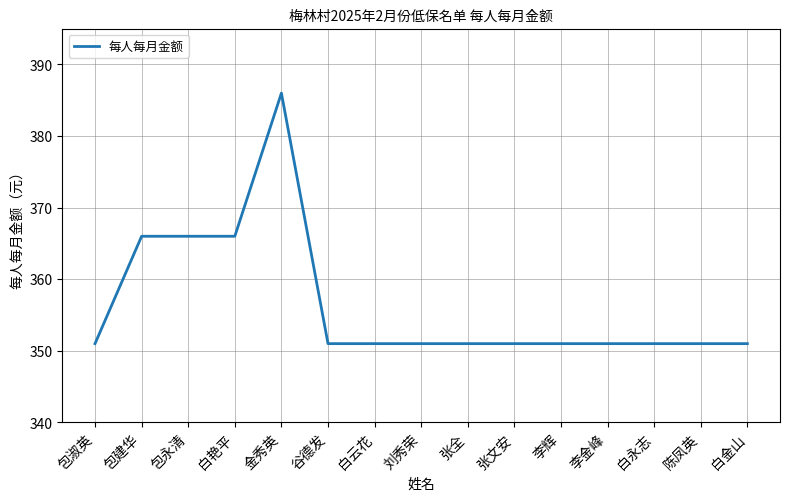

Reading right to left, transcribe all the data shown in this chart.

白金山=351	陈凤英=351	白永志=351	李金峰=351	李辉=351	张文安=351	张全=351	刘秀荣=351	白云花=351	谷德发=351	金秀英=386	白艳平=366	包永清=366	包建华=366	包淑英=351